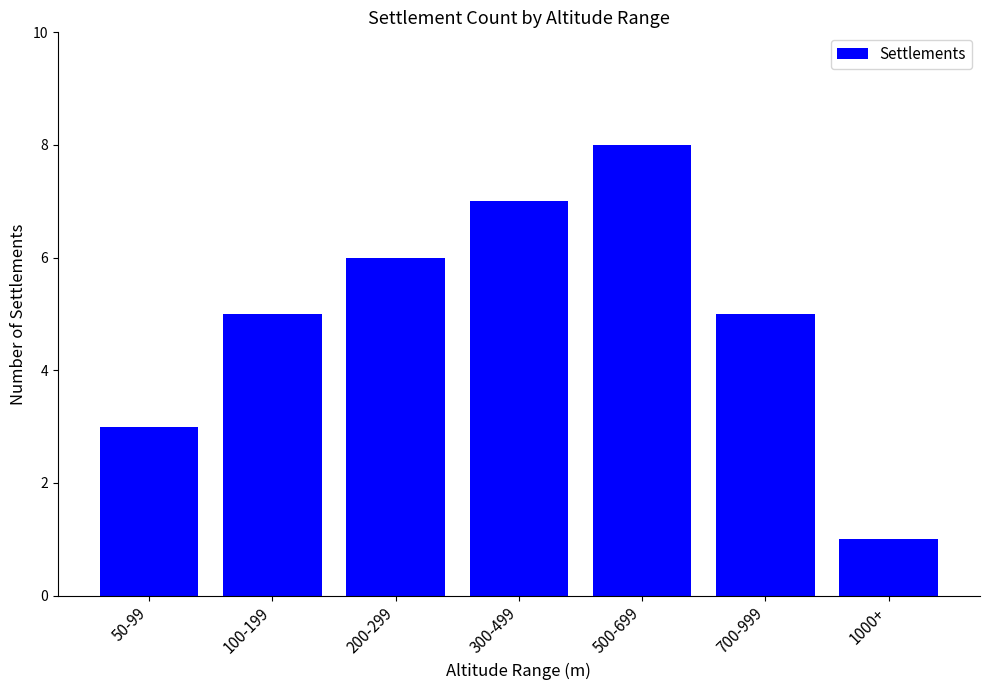

The value at 200-299 is 6. True or false?

True